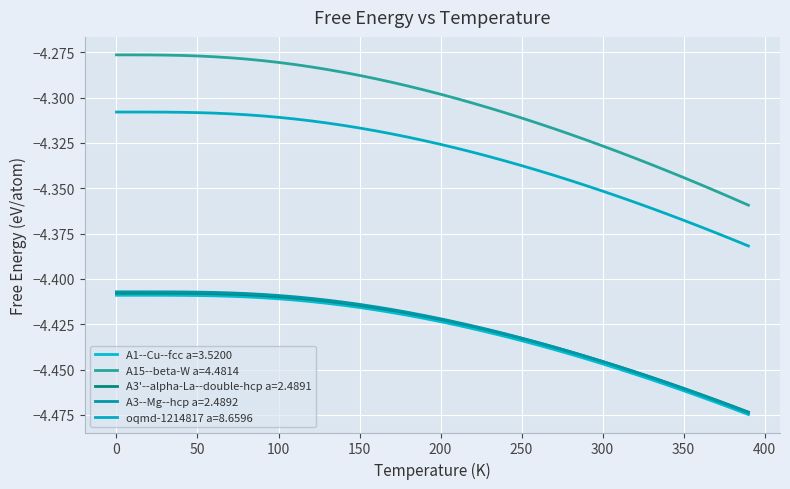

True or false: A15--beta-W a=4.4814 and A3'--alpha-La--double-hcp a=2.4891 intersect in this chart.

False